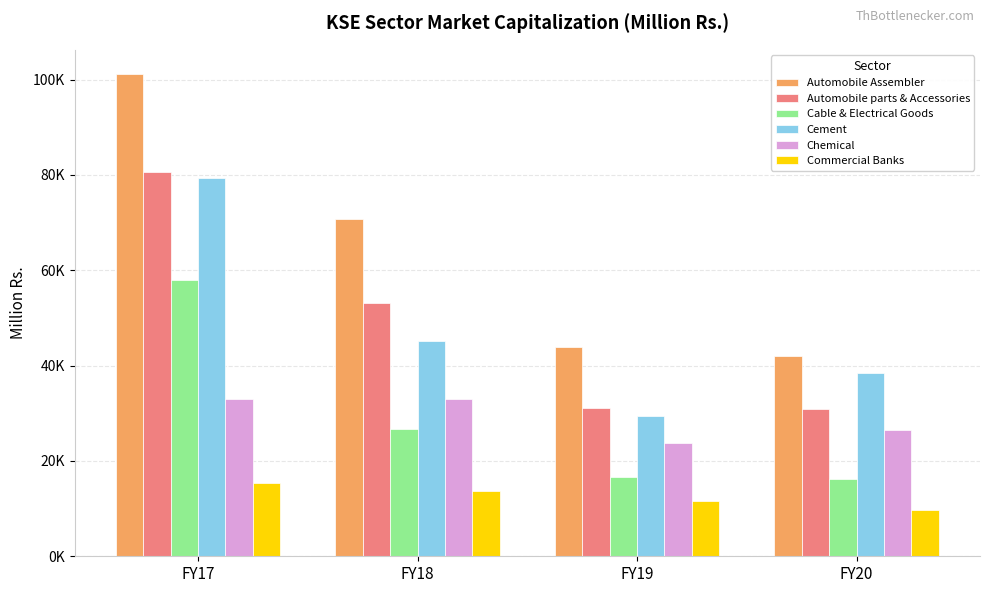

Does the chart contain stacked bars?

No